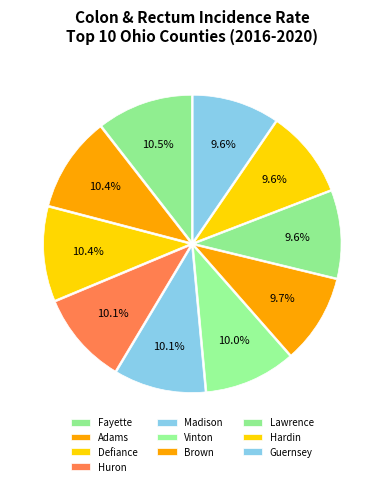

How many slices are in this pie chart?

10